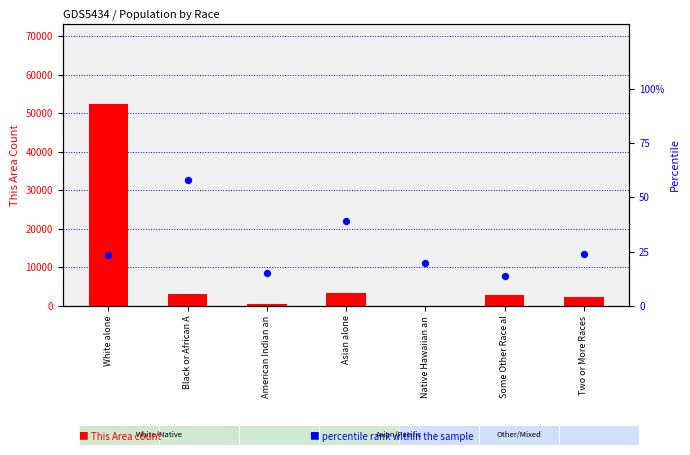

At which category is the sum across all series the highest?

White alone